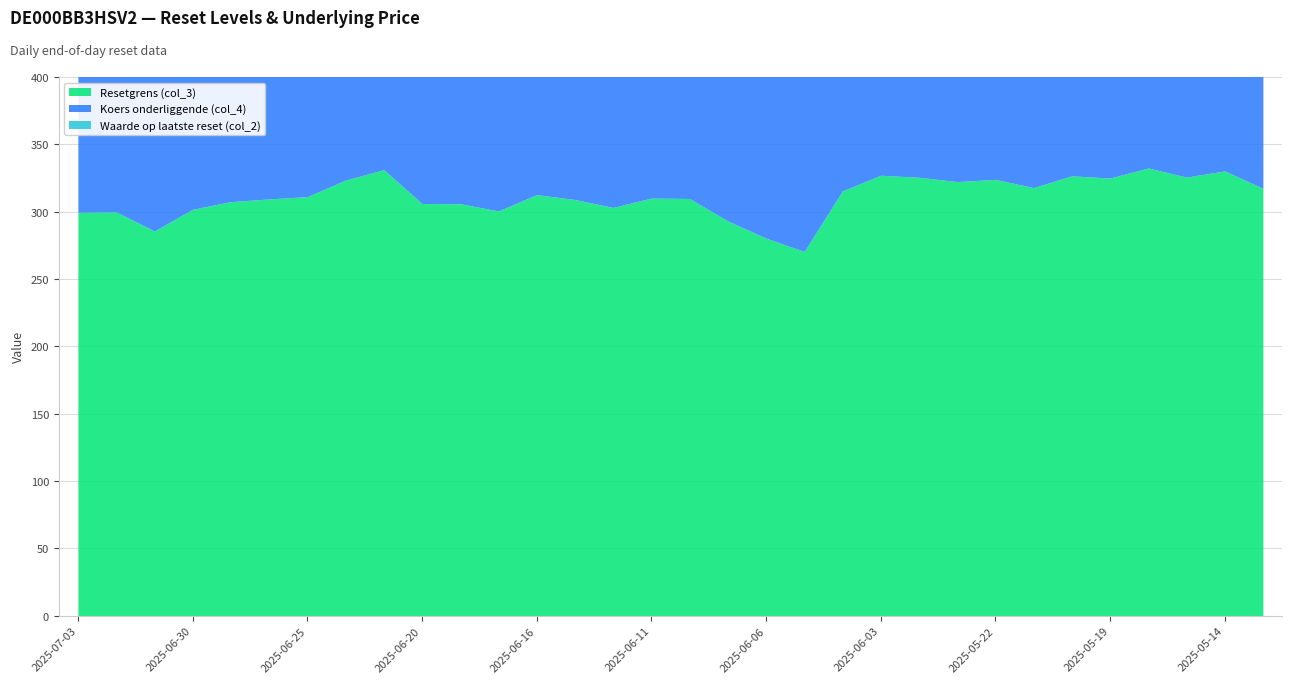

The Koers onderliggende (col_4) series shows 332.1 at 2025-06-04. True or false?

True